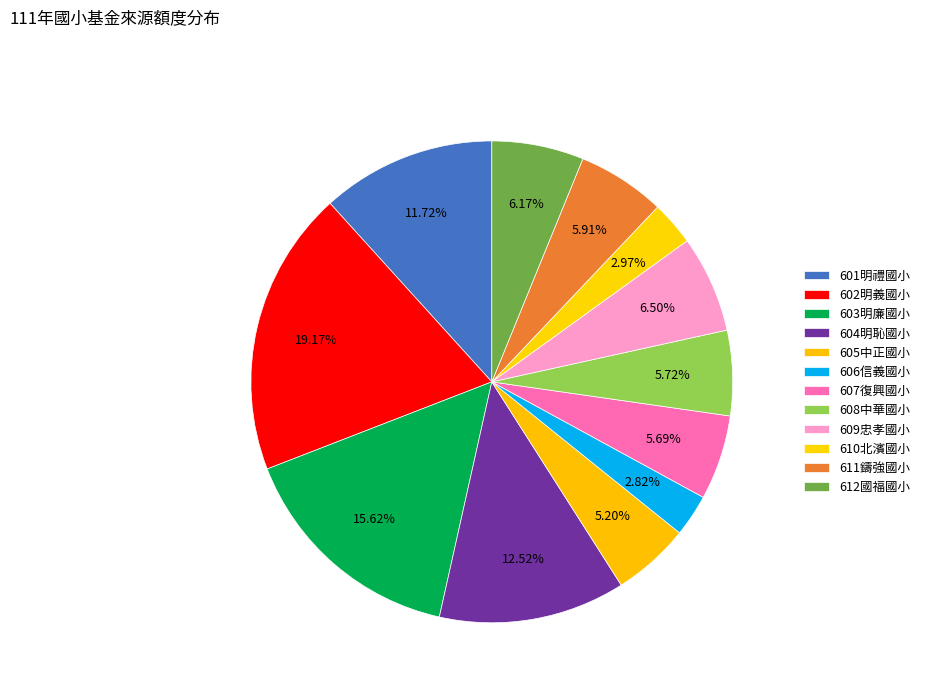

How many slices are in this pie chart?

12